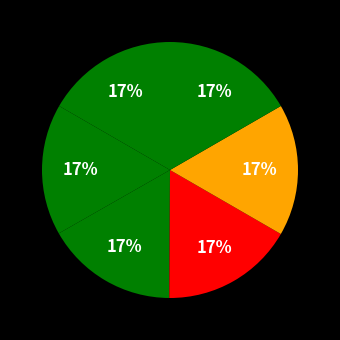

How many segments does this pie chart have?

6